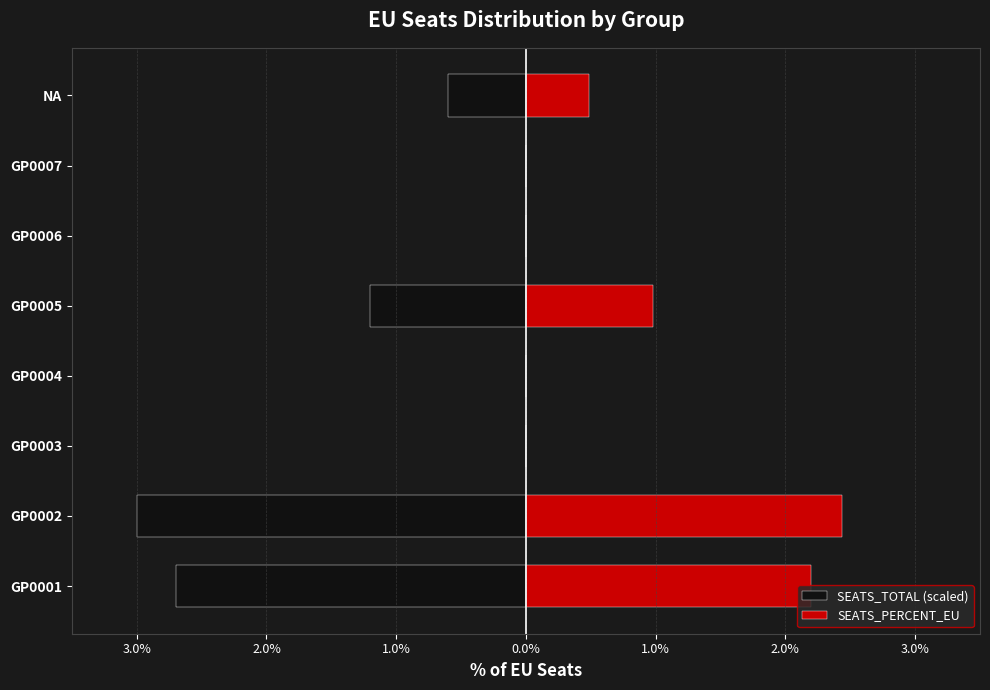

Which series has the widest spread of values?

SEATS_TOTAL (scaled)